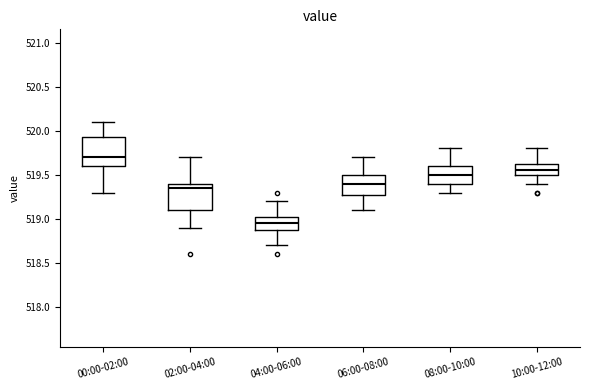

Reading left to right, read every box against the y-axis: the position of its median line, the range the box covers, and the ends of its whiskers. The values are not printed on the chart, so give them approximately, as read against the axis.

00:00-02:00: median 519.70, box 519.60 to 519.95, whiskers 519.30 to 520.10
02:00-04:00: median 519.35, box 519.10 to 519.40, whiskers 518.90 to 519.70
04:00-06:00: median 518.95, box 518.90 to 519.05, whiskers 518.70 to 519.20
06:00-08:00: median 519.40, box 519.30 to 519.50, whiskers 519.10 to 519.70
08:00-10:00: median 519.50, box 519.40 to 519.60, whiskers 519.30 to 519.80
10:00-12:00: median 519.55, box 519.50 to 519.65, whiskers 519.40 to 519.80